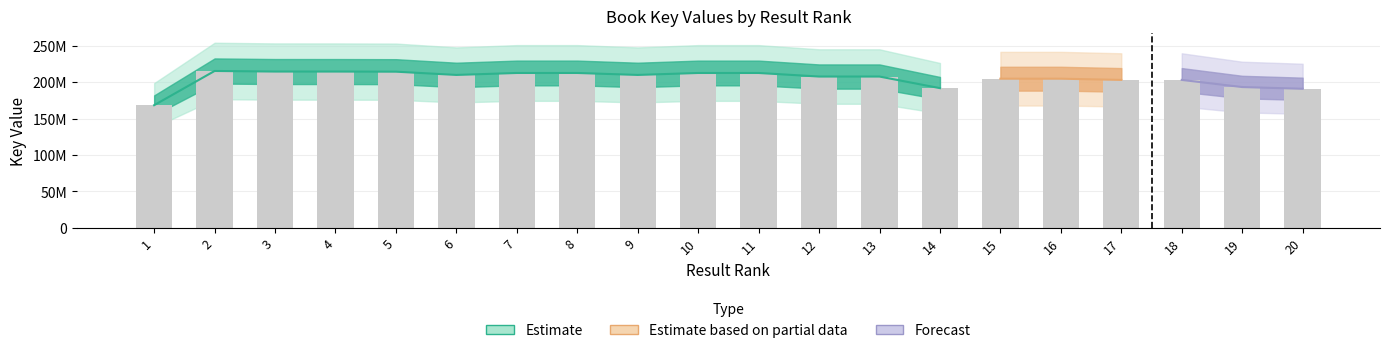

Reading left to right, what are all the values shown in this chart?

1=168402821	2=215402166	3=214620200	4=214607880	5=214439545	6=209962924	7=212651736	8=212651942	9=209962552	10=212645361	11=212643674	12=207766767	13=207742751	14=191832875	15=204797612	16=204797356	17=203121644	18=203121602	19=193321881	20=190947324